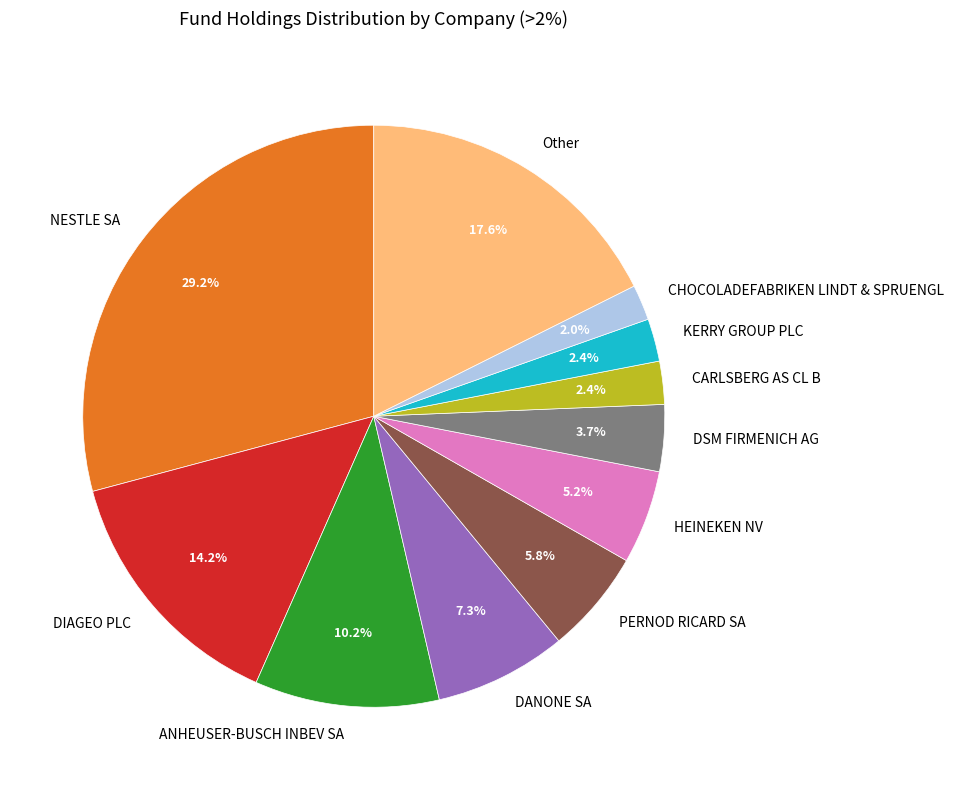

Is there a majority slice in this chart?

No